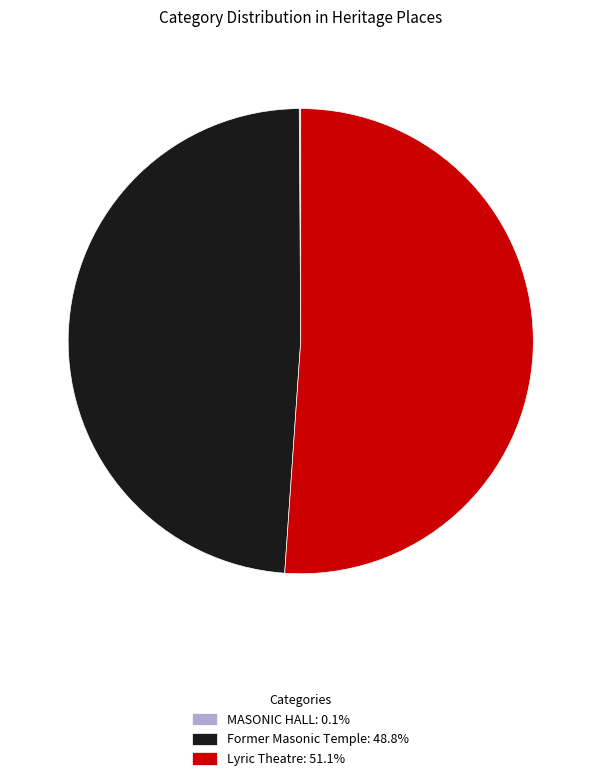

Is there any slice that represents more than half of the pie?

Yes